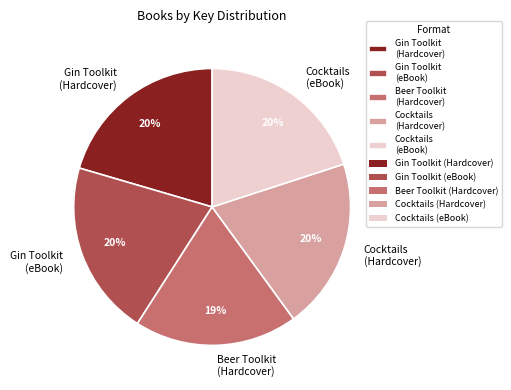

Which has a higher value, Gin Toolkit (eBook) or Beer Toolkit (Hardcover)?

Gin Toolkit (eBook)